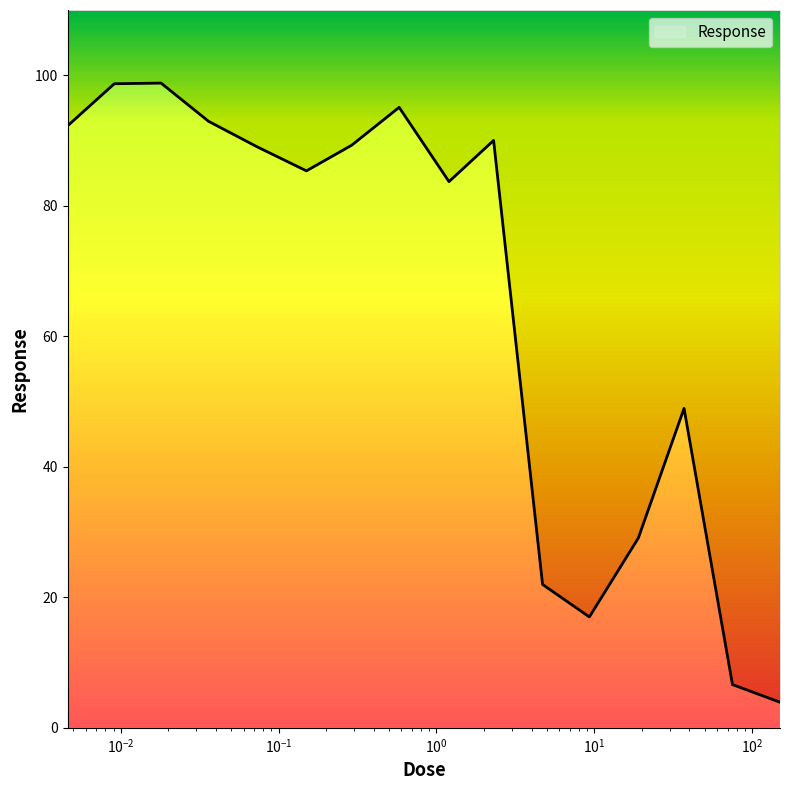

Is it true that the value at 4.7 is 22.0?

True